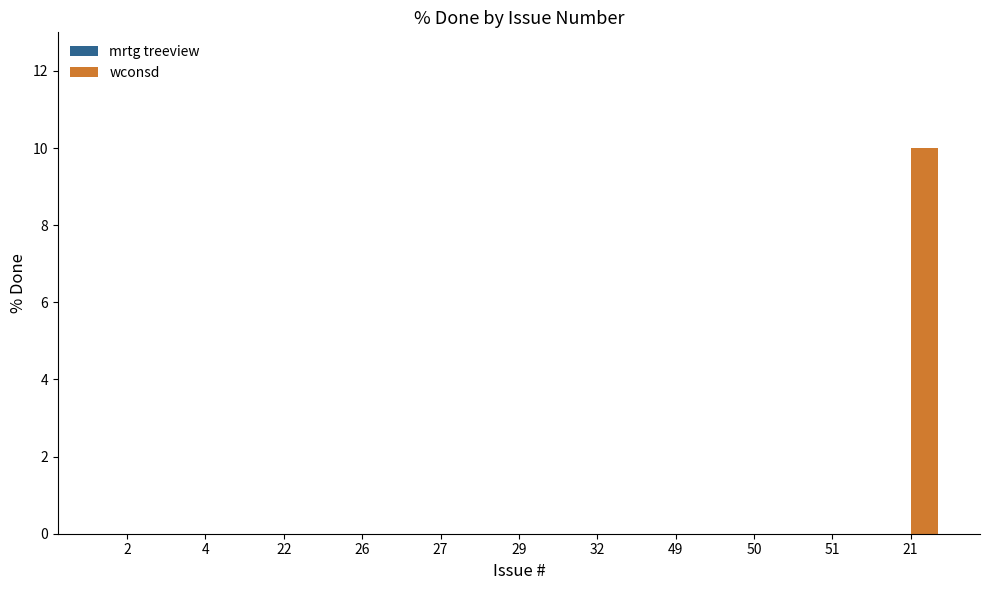

Is it true that the value at 51 is -4?

False